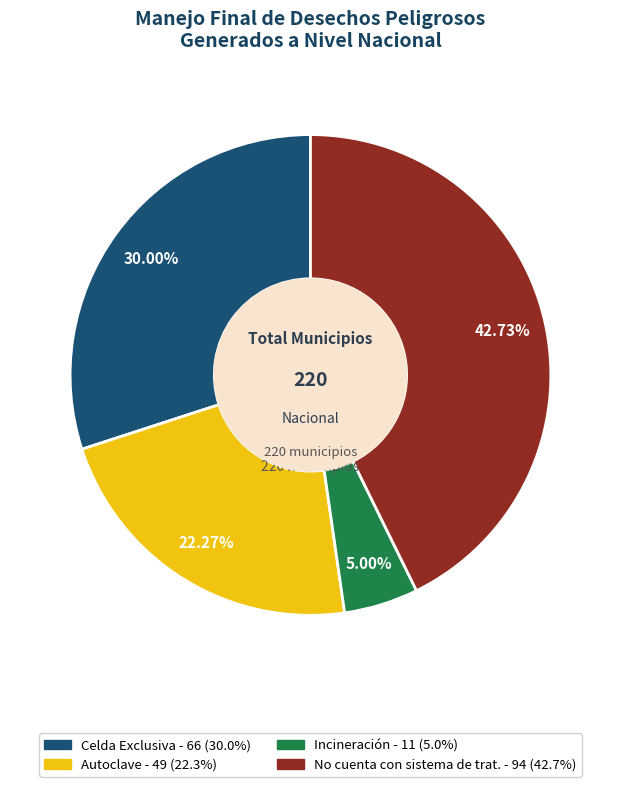

Is there any slice that represents more than half of the pie?

No